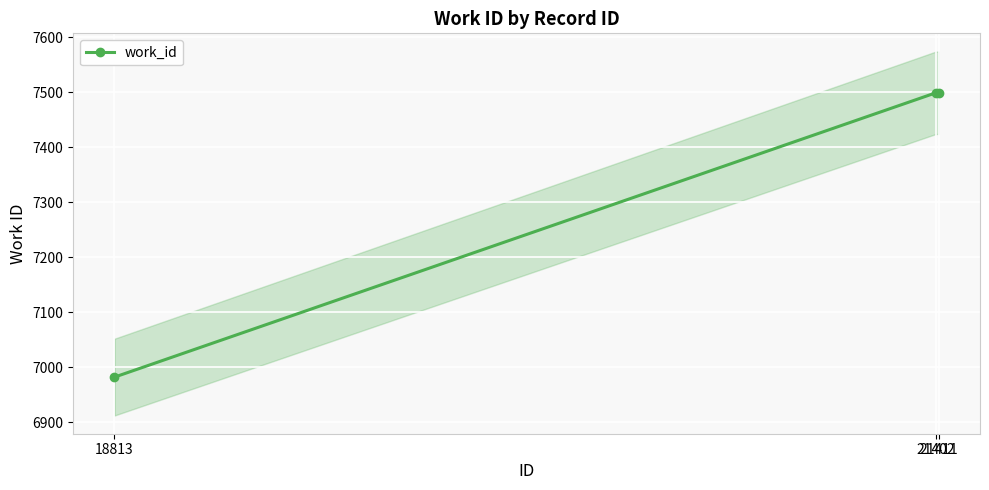

List the labels in order of value, largest first.

21402, 21411, 18813